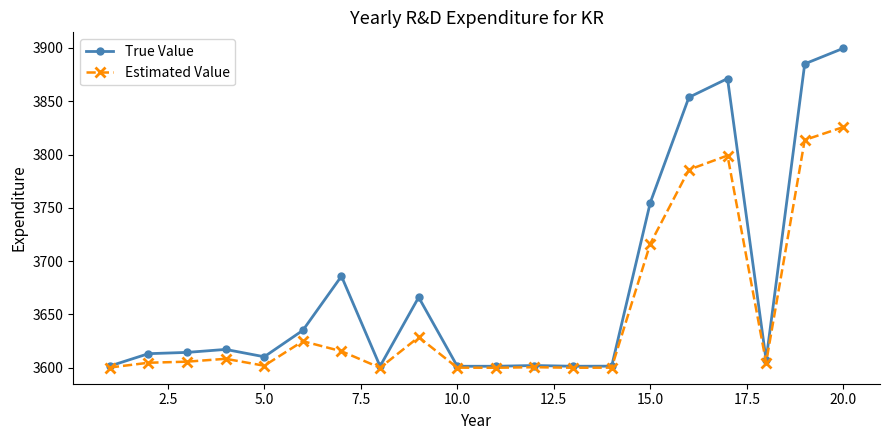

Which series has the largest range (max minus min)?

True Value